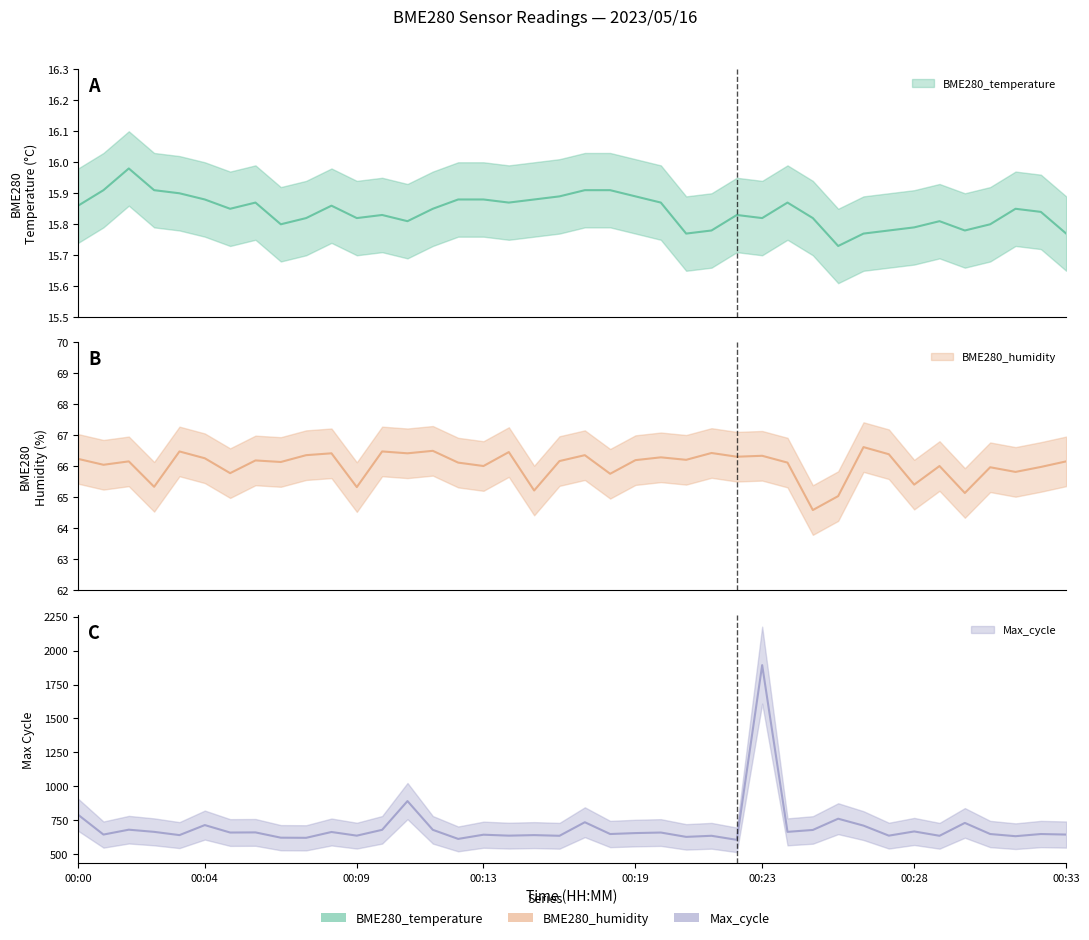

Count the number of categories in the chart.

40